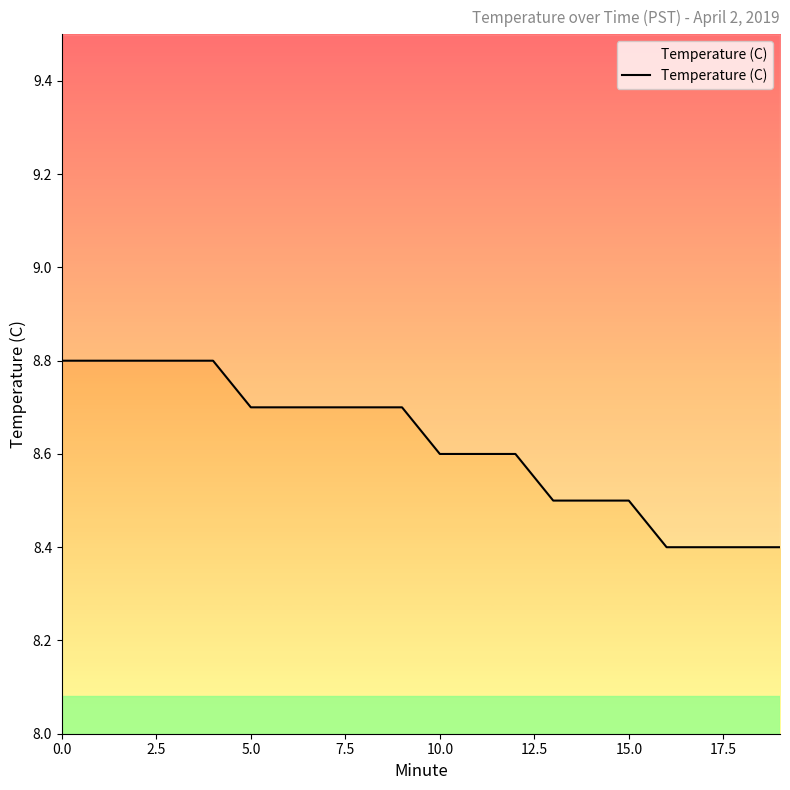

What is the minimum value shown in the chart?

8.4